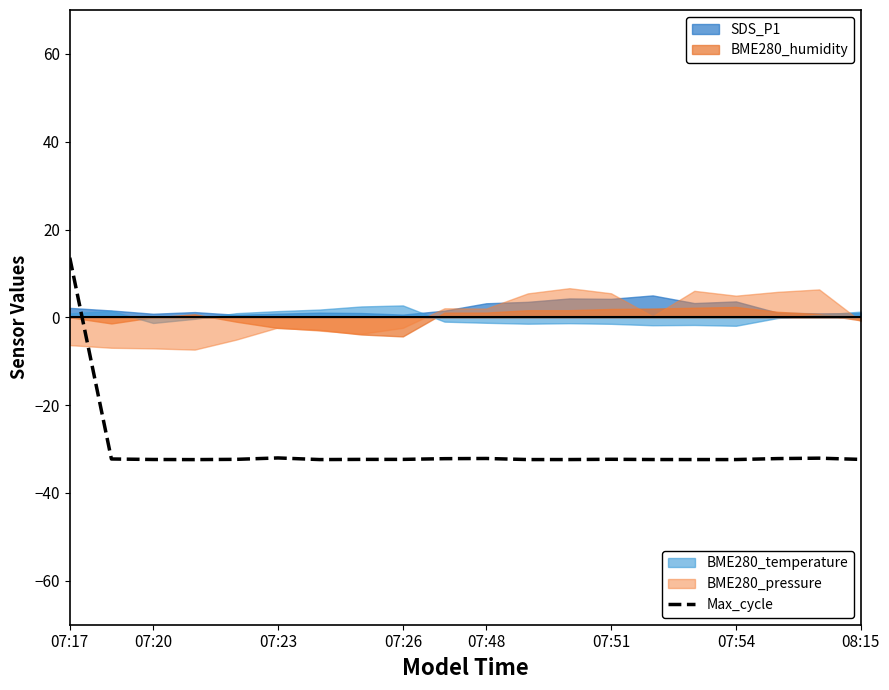

What is the minimum value shown in the chart?

-32.4